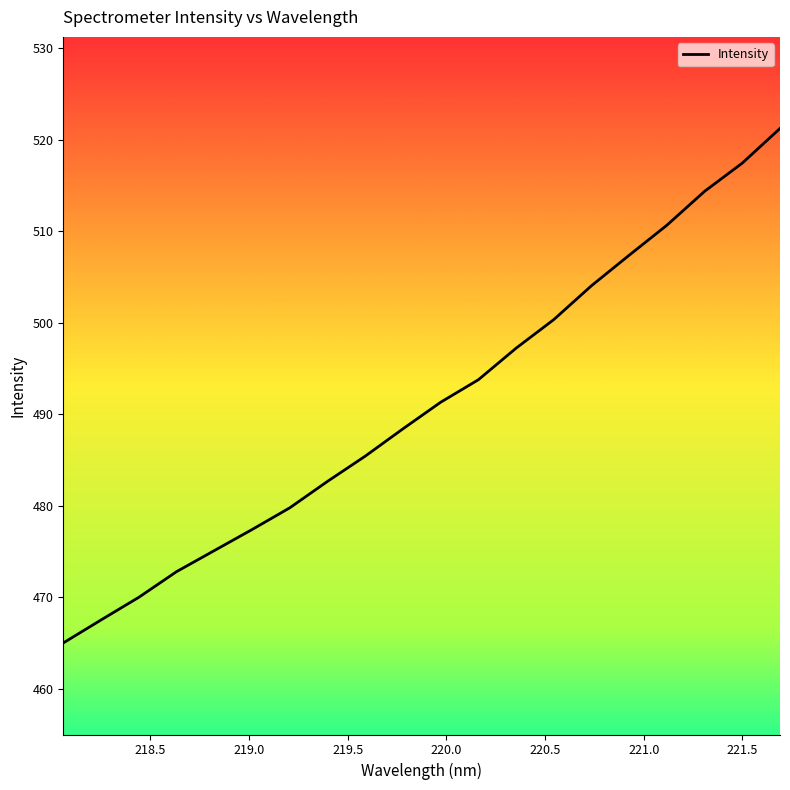

What is the maximum value shown in the chart?

521.2